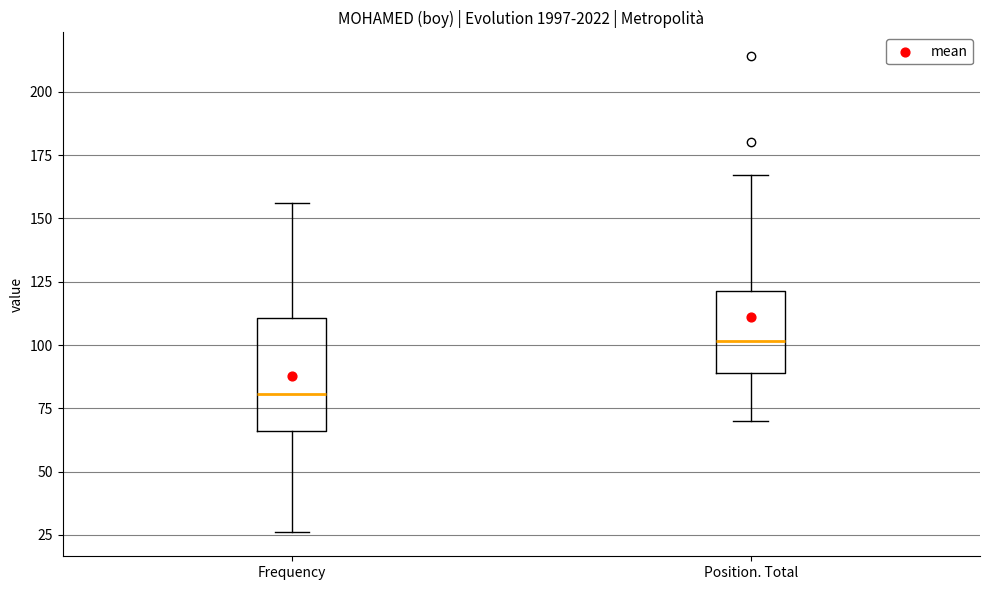

Comparing the boxes themselves (not the whiskers), which one is the tallest?

Frequency